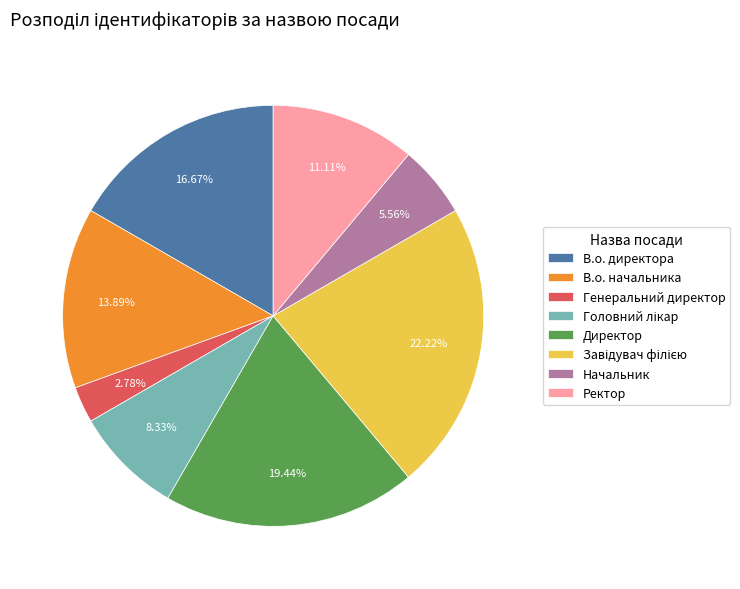

To the nearest percent, what is the difference between the largest and smallest slice percentages?

19%